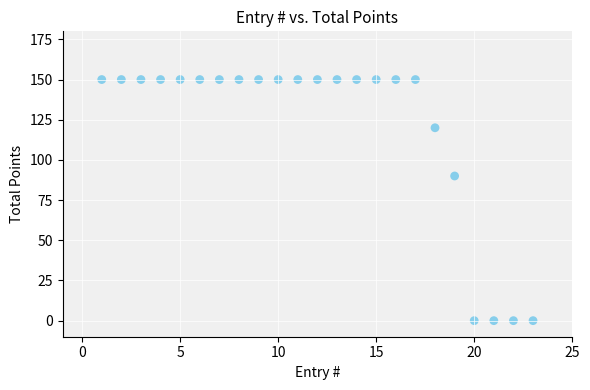

What is the range of Y values (max minus min)?

150